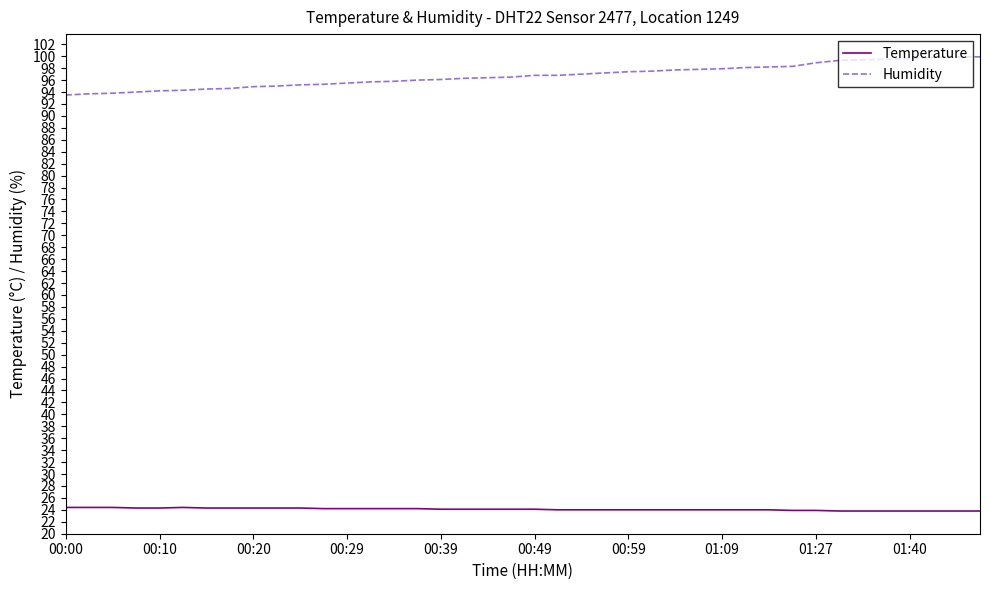

Which series has the widest spread of values?

Humidity